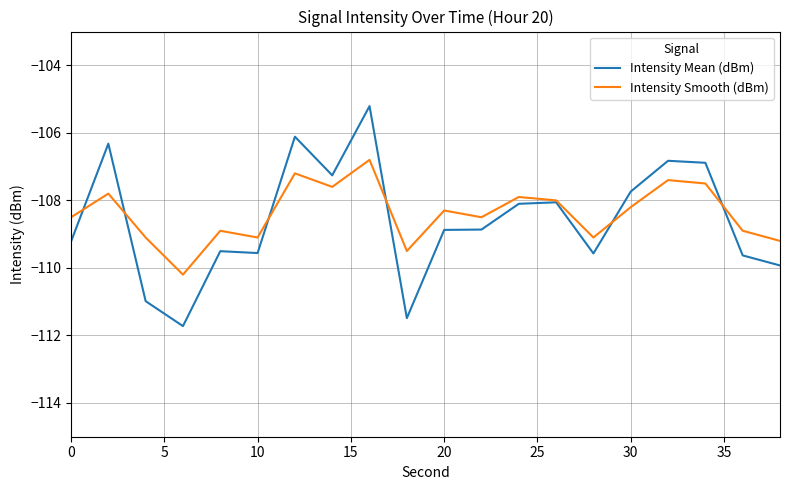

How many interior local valleys does the Intensity Smooth (dBm) series have?

6